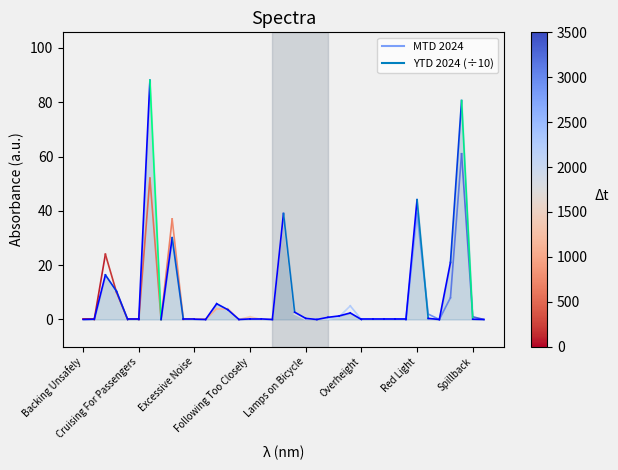

What is the greatest value displayed?

88.1